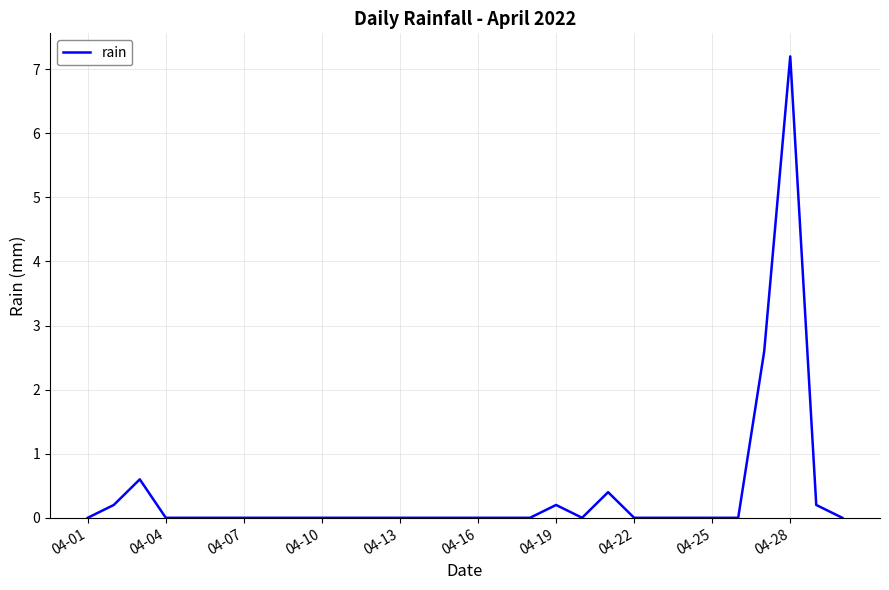

What is the difference between the maximum and minimum values?

7.2